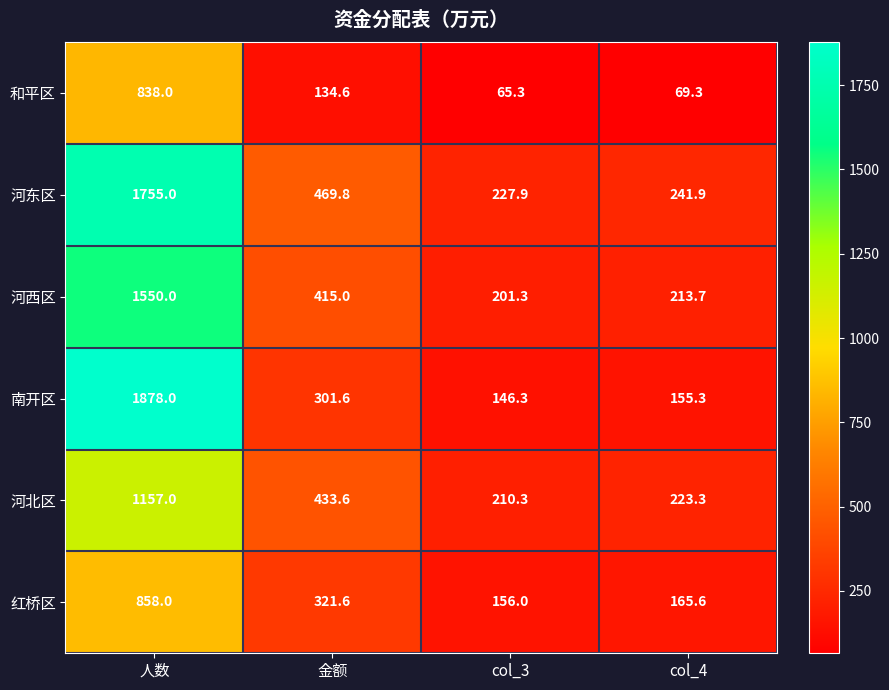

Which series has the largest total across all categories?

河东区